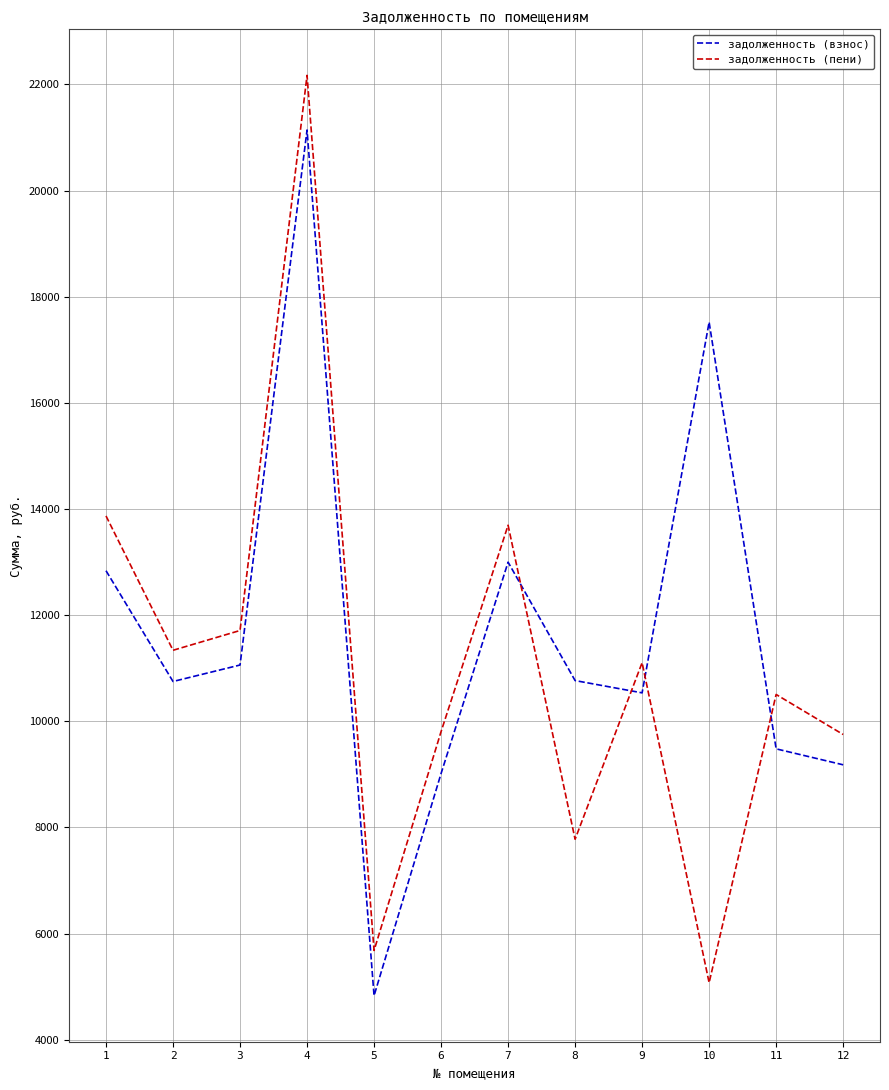

What is the difference between the highest and lowest values at 12?

571.2